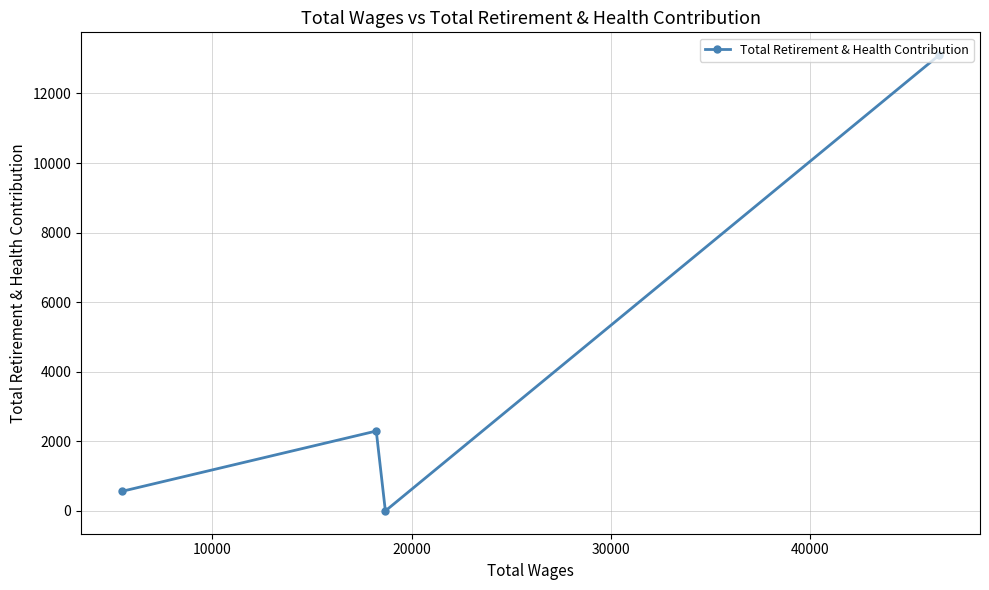

How many series are shown in this chart?

1